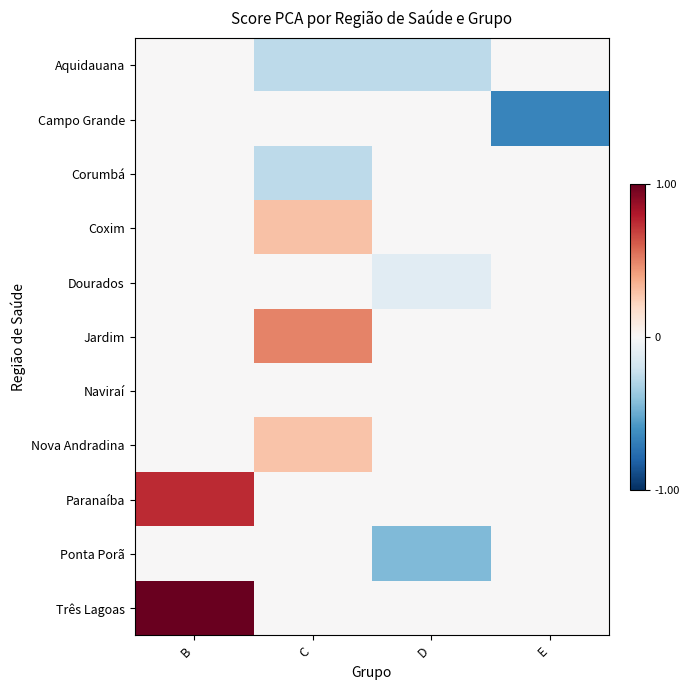

Which series has the largest range (max minus min)?

Três Lagoas